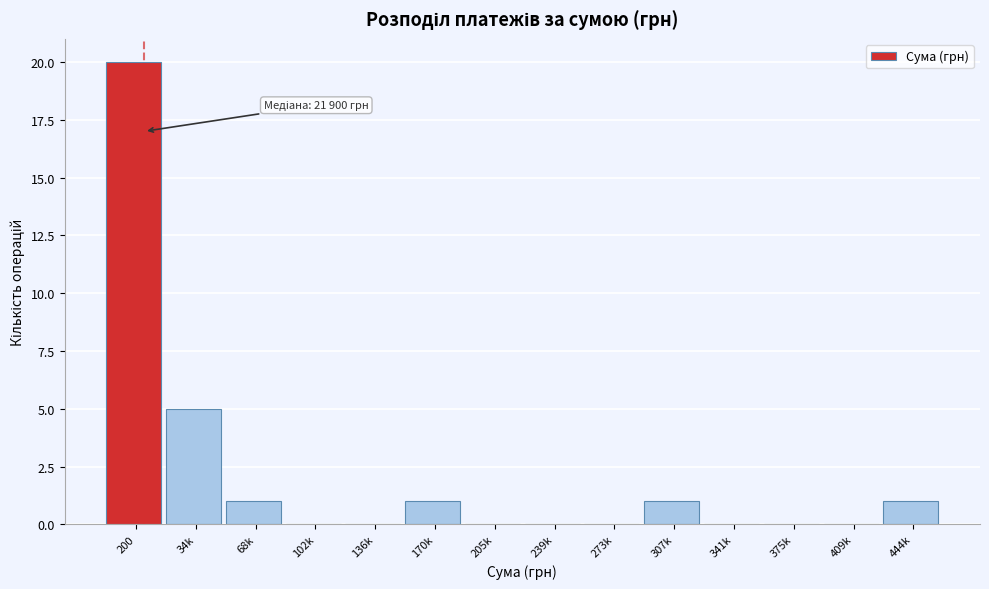

Reading left to right, what are all the values shown in this chart?

200=20	34k=5	68k=1	102k=0	136k=0	170k=1	205k=0	239k=0	273k=0	307k=1	341k=0	375k=0	409k=0	444k=1